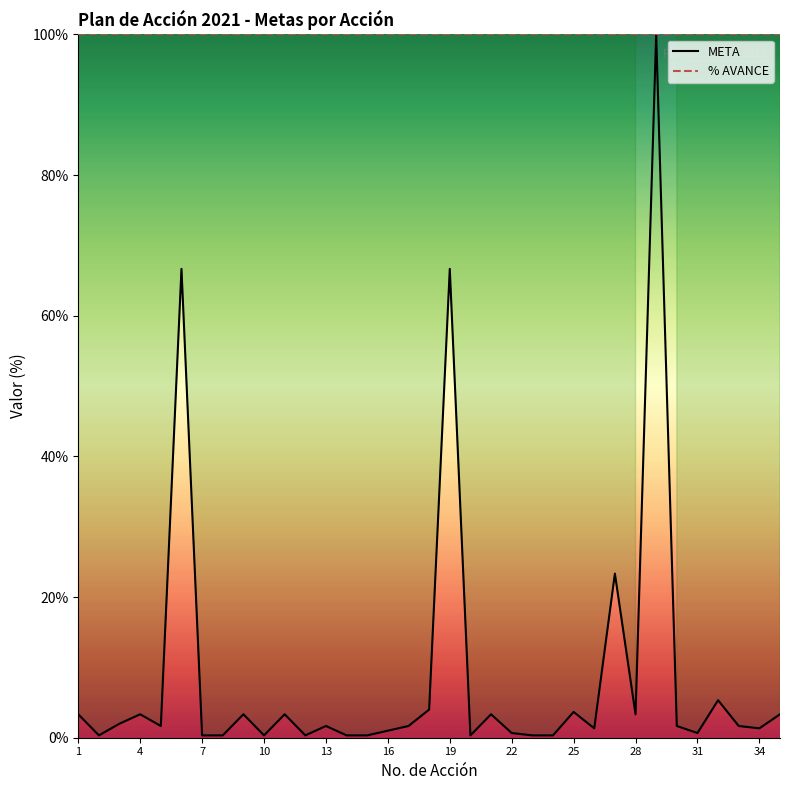

What is the smallest value displayed?

0.3